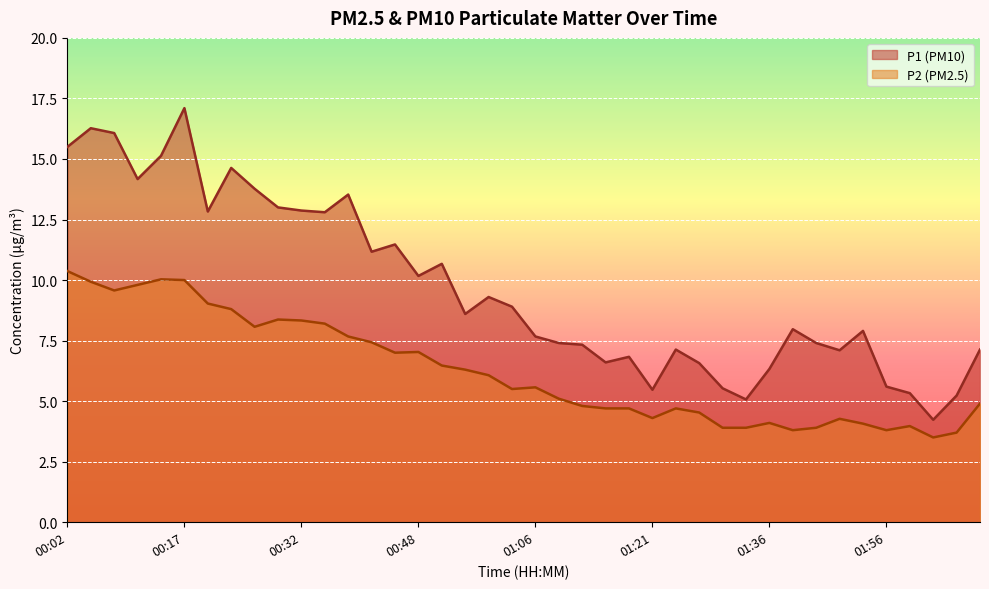

How many lines are shown in the chart?

2